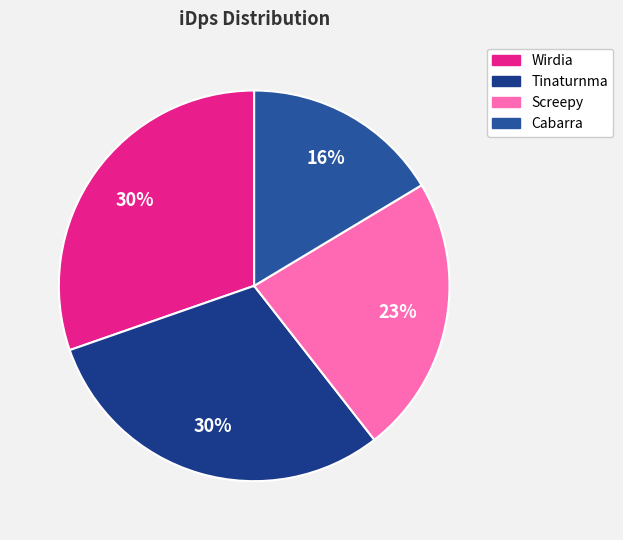

Does Wirdia account for over 50% of the chart?

No